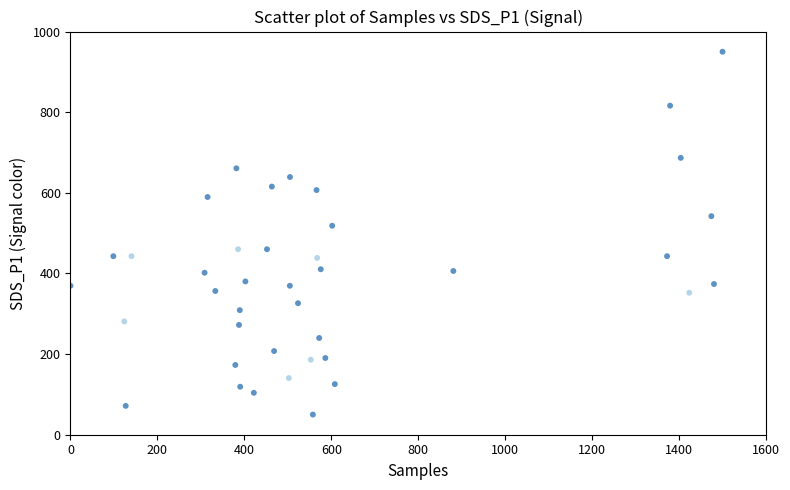

What is the range of Y values (max minus min)?

900.0